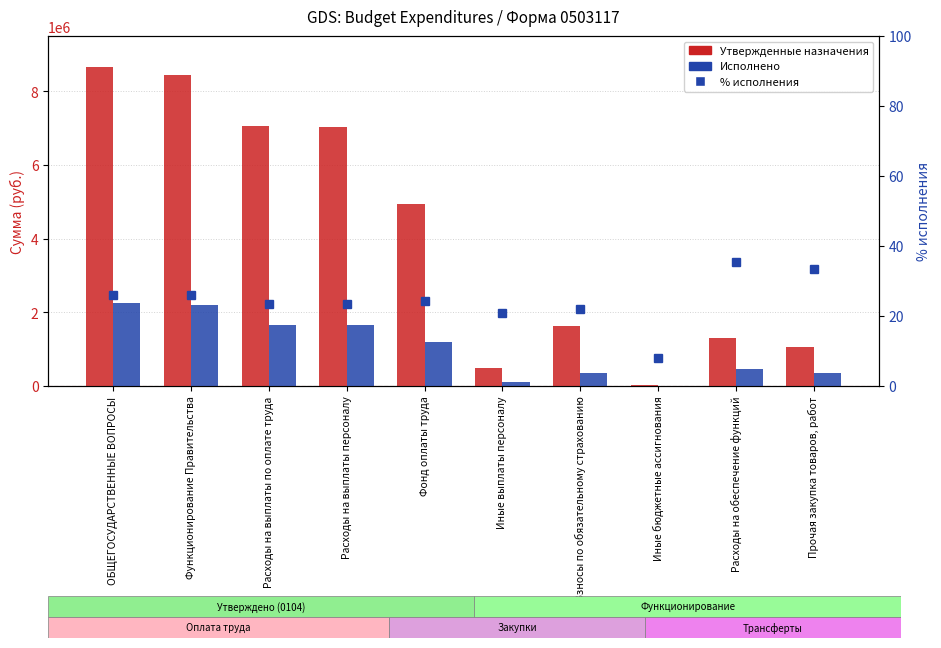

Which has a higher value, Прочая закупка товаров, работ or Расходы на обеспечение функций?

Расходы на обеспечение функций